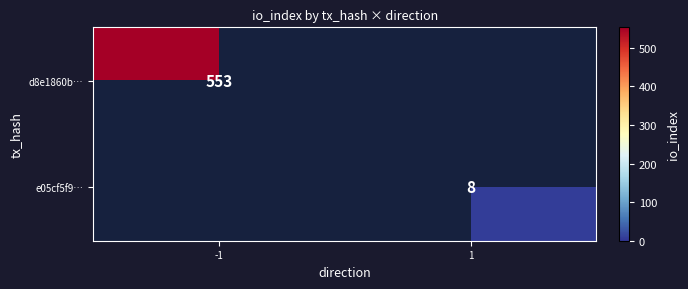

Is it true that d8e1860b… equals 742 at -1?

False